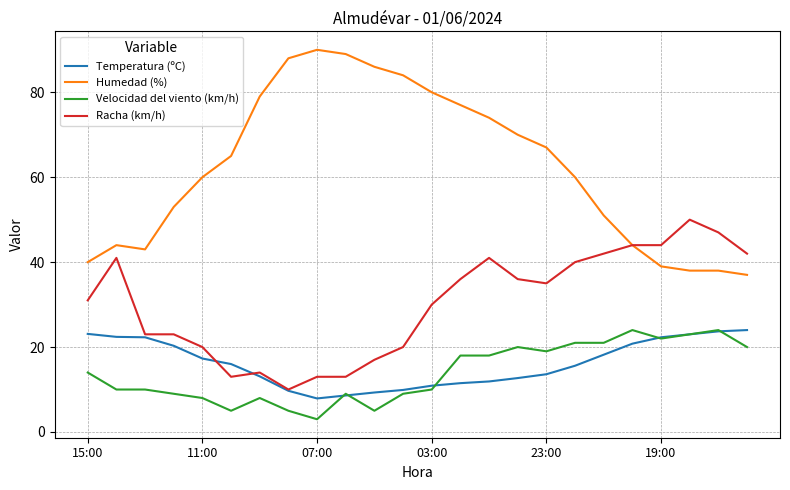

What is the greatest value displayed?

90.0